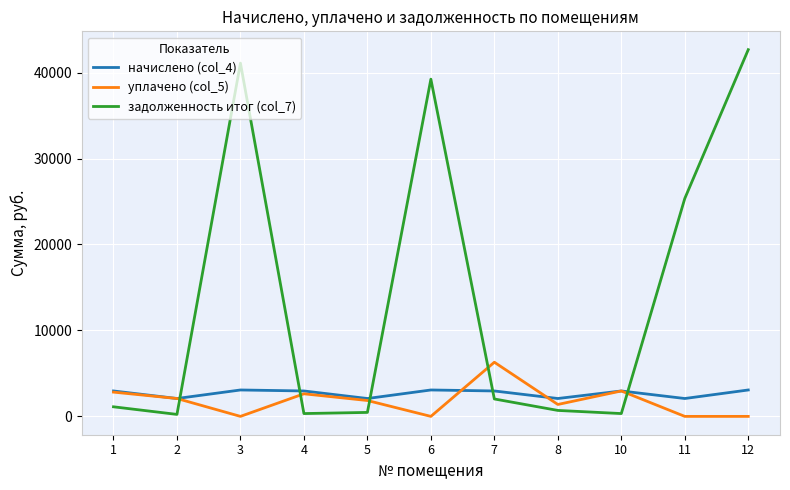

Which series has the largest range (max minus min)?

задолженность итог (col_7)